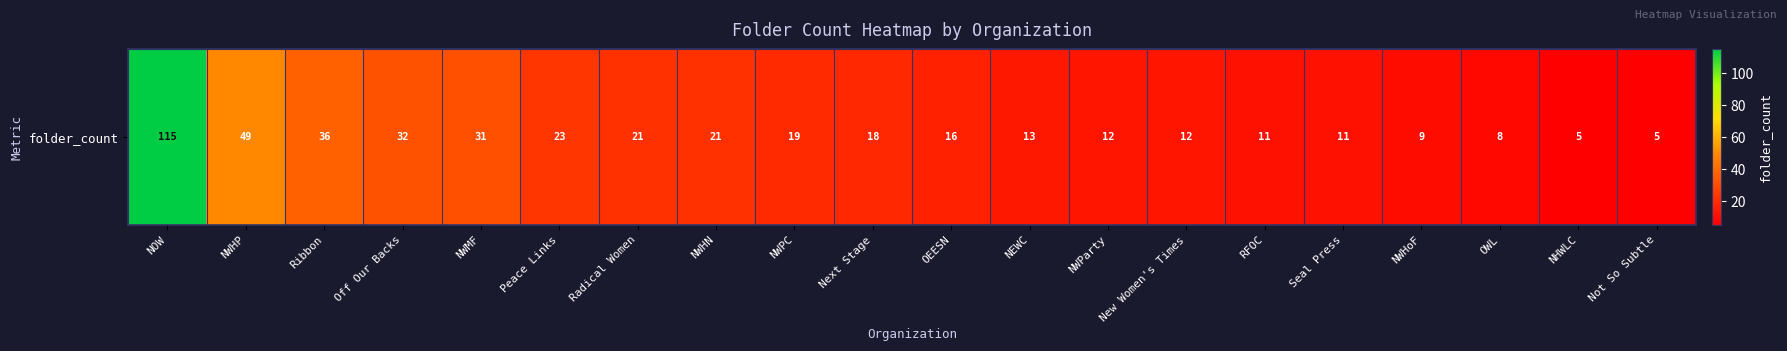

Reading right to left, transcribe all the data shown in this chart.

5	5	8	9	11	11	12	12	13	16	18	19	21	21	23	31	32	36	49	115